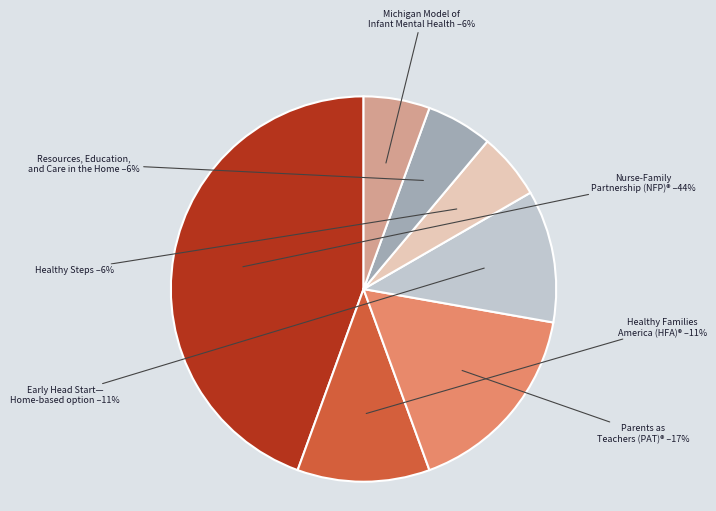

To the nearest percent, what is the average slice percentage?

14%